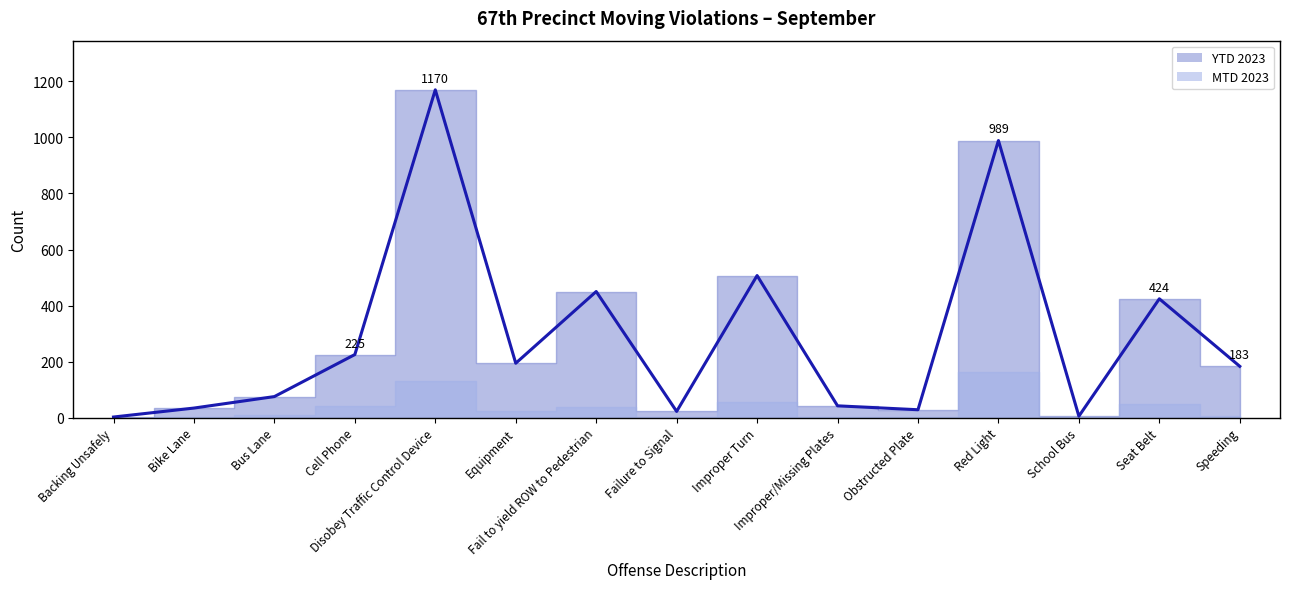

How many categories are shown in the chart?

15